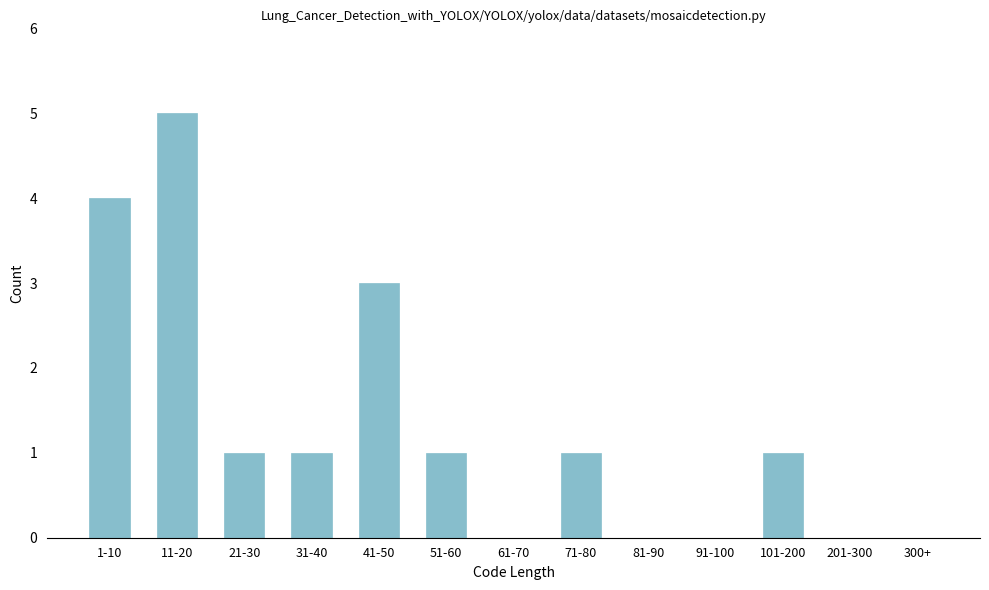

Reading left to right, what are all the values shown in this chart?

1-10=4	11-20=5	21-30=1	31-40=1	41-50=3	51-60=1	61-70=0	71-80=1	81-90=0	91-100=0	101-200=1	201-300=0	300+=0